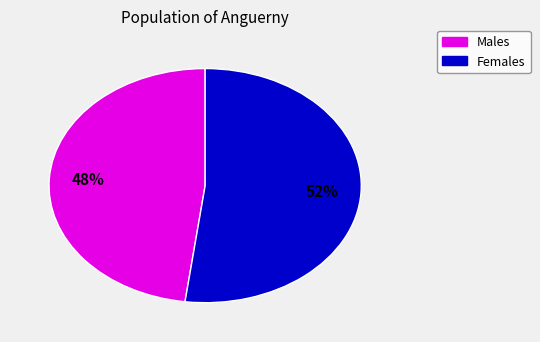

Does any single category account for the majority?

Yes